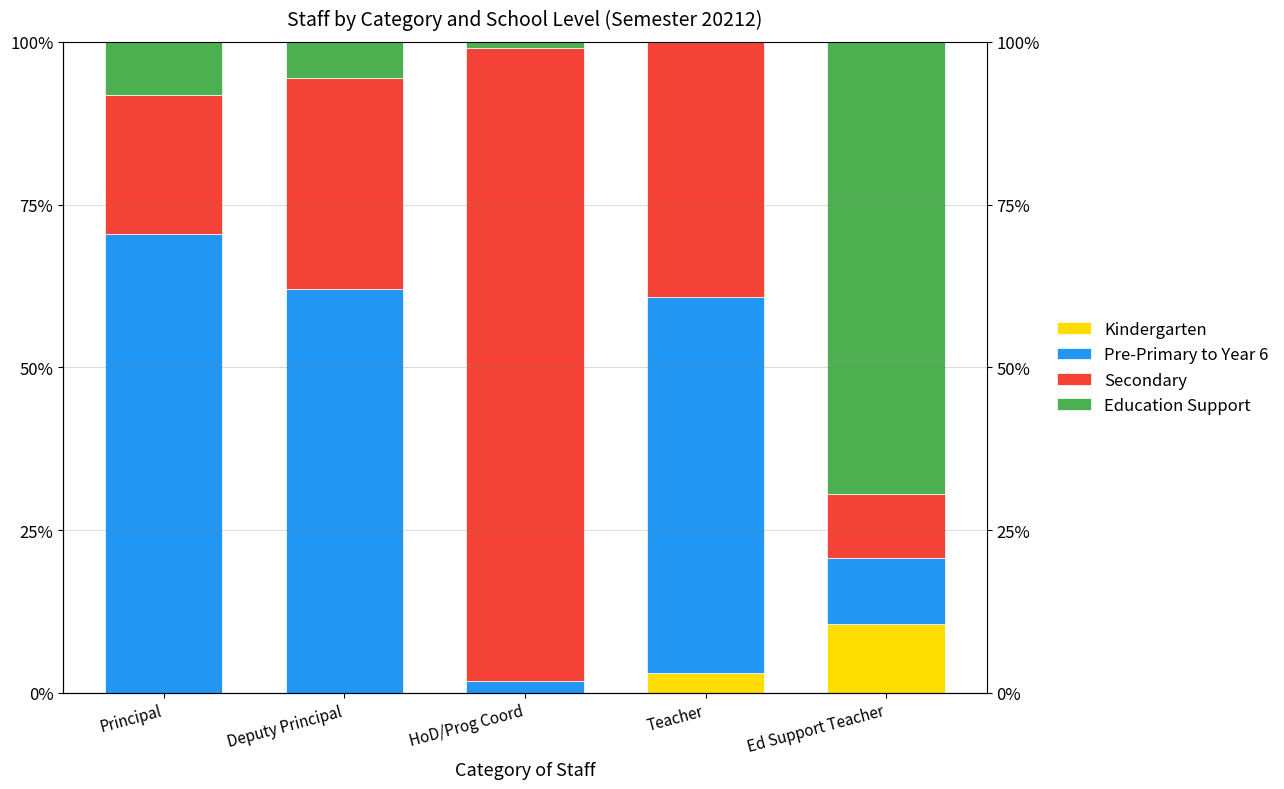

What is the difference between the Secondary values at Principal and Deputy Principal?

11.1